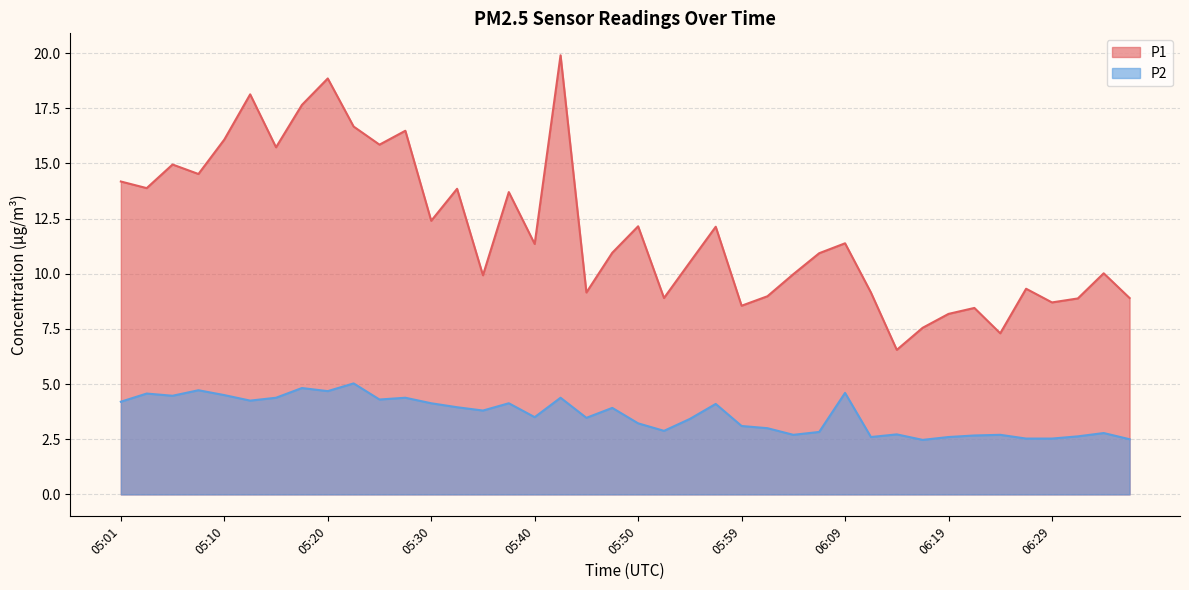

What is the difference between the second highest and minimum values in the P1 series?

12.3